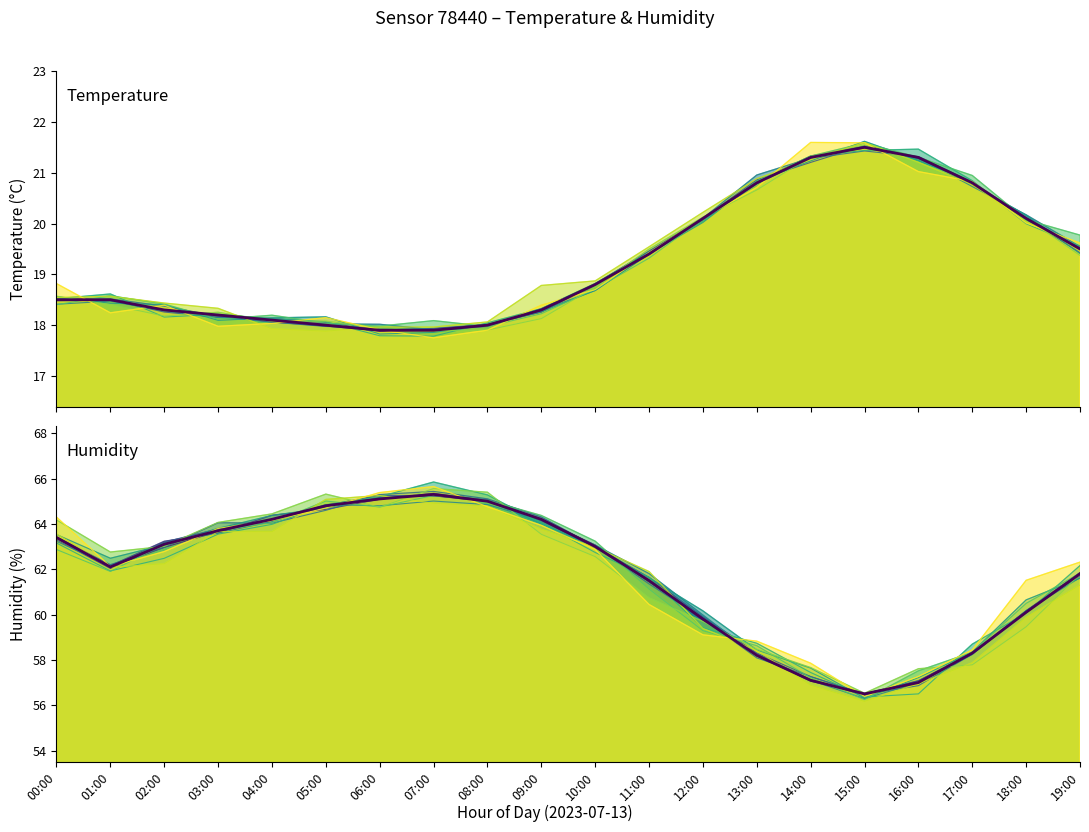

Reading left to right, what are all the values shown in this chart?

temperature: 18.5	18.5	18.3	18.2	18.1	18.0	17.9	17.9	18.0	18.3	18.8	19.4	20.1	20.8	21.3	21.5	21.3	20.8	20.1	19.5
humidity: 63.4	62.1	63.1	63.7	64.2	64.8	65.1	65.3	65.0	64.2	63.0	61.5	59.8	58.2	57.1	56.5	57.0	58.3	60.1	61.8